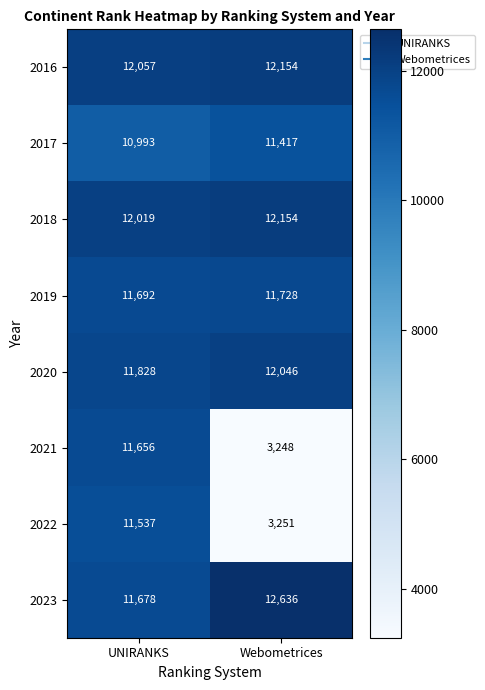

At which category is the sum across all series the highest?

UNIRANKS